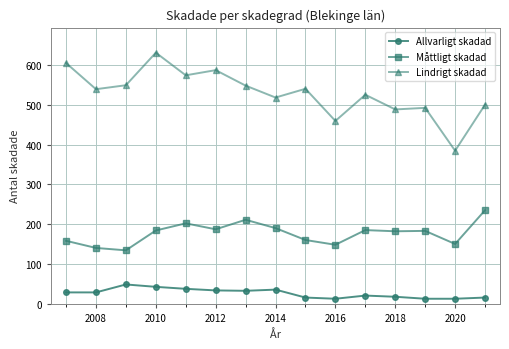

Rank the series by their maximum value, from highest to lowest.

Lindrigt skadad, Måttligt skadad, Allvarligt skadad